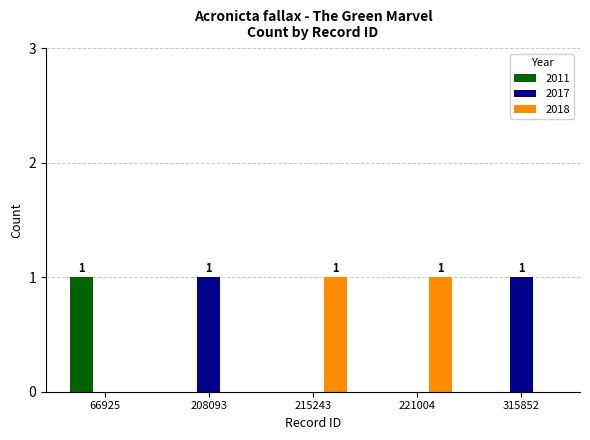

Reading right to left, what are all the values shown in this chart?

2011: 0	0	0	0	1
2017: 1	0	0	1	0
2018: 0	1	1	0	0